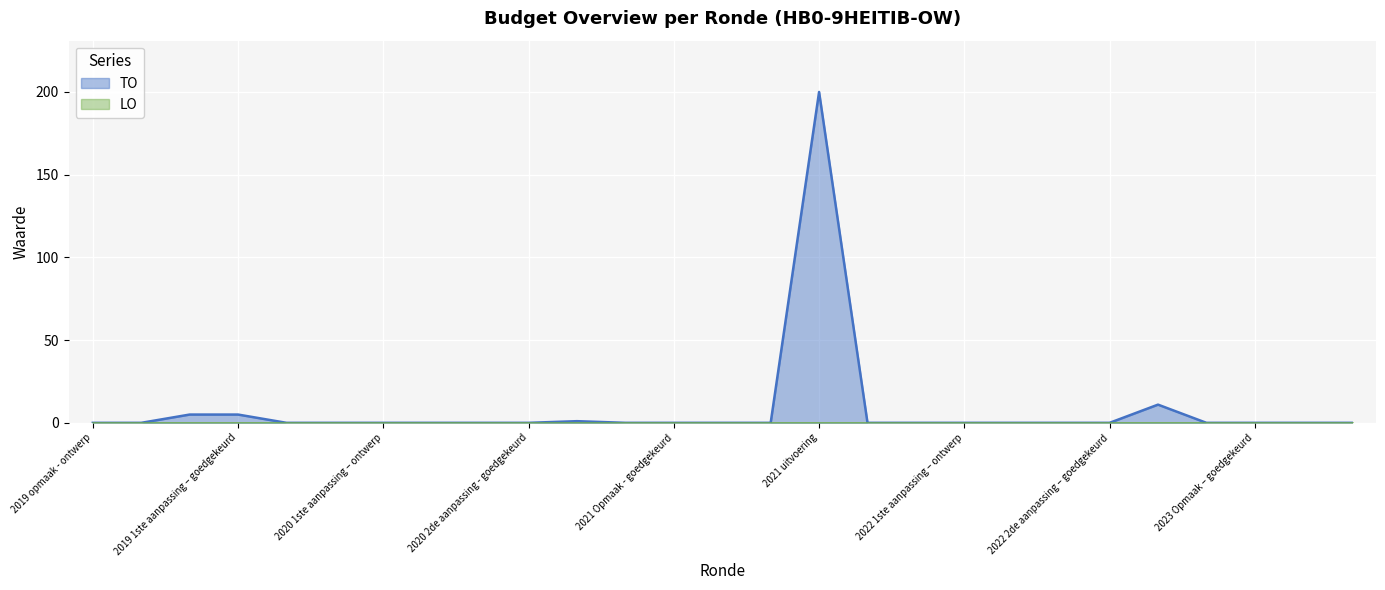

Reading left to right, what are all the values shown in this chart?

0	0	5	5	0	0	0	0	0	0	1	0	0	0	0	200	0	0	0	0	0	0	11	0	0	0	0